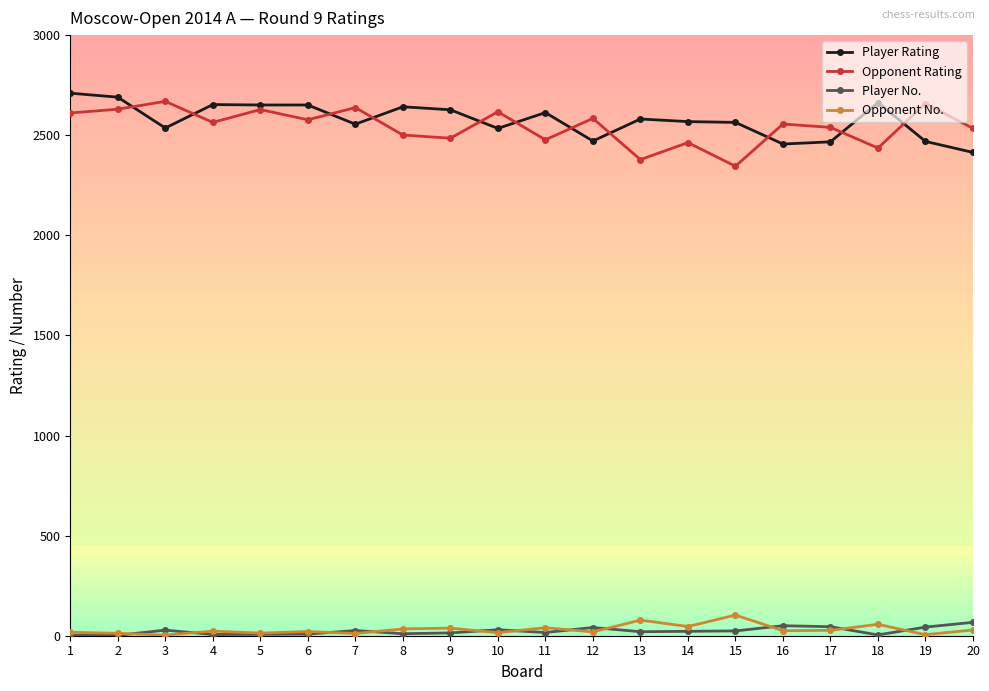

Reading left to right, list all the values displayed in this chart.

Player Rating: 2710	2690	2536	2653	2651	2651	2555	2642	2627	2534	2613	2471	2581	2568	2564	2456	2467	2663	2469	2414
Opponent Rating: 2611	2630	2669	2564	2628	2577	2638	2501	2485	2617	2477	2584	2378	2463	2345	2556	2539	2436	2658	2534
Player No.: 1	2	28	6	7	8	26	10	14	30	16	41	20	22	24	50	45	4	43	67
Opponent No.: 17	12	3	23	13	21	11	34	38	15	40	19	78	46	103	25	27	57	5	29